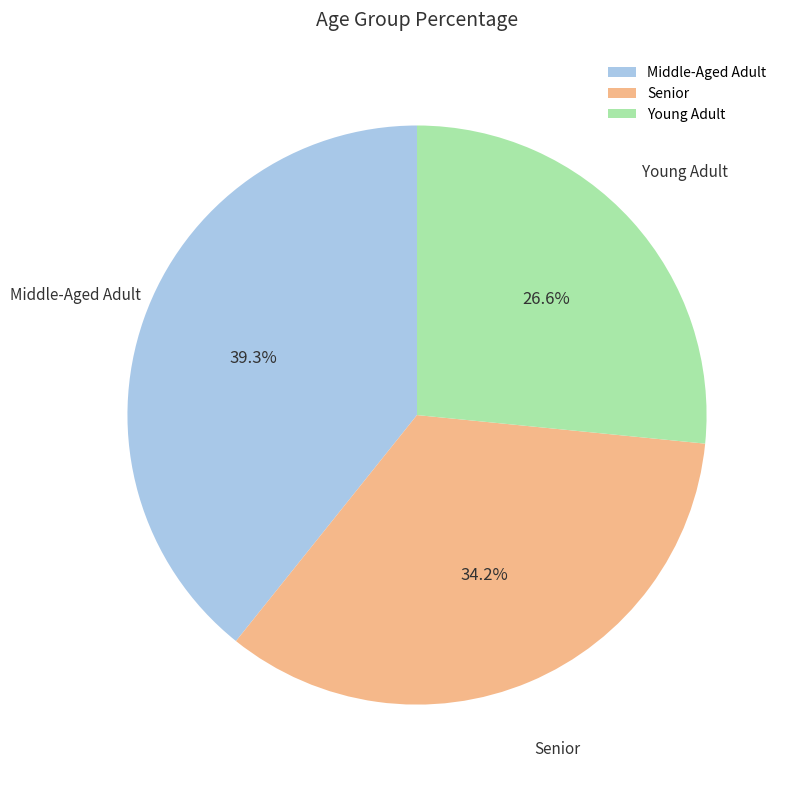

What percentage is NOT represented by Senior?

65.8%